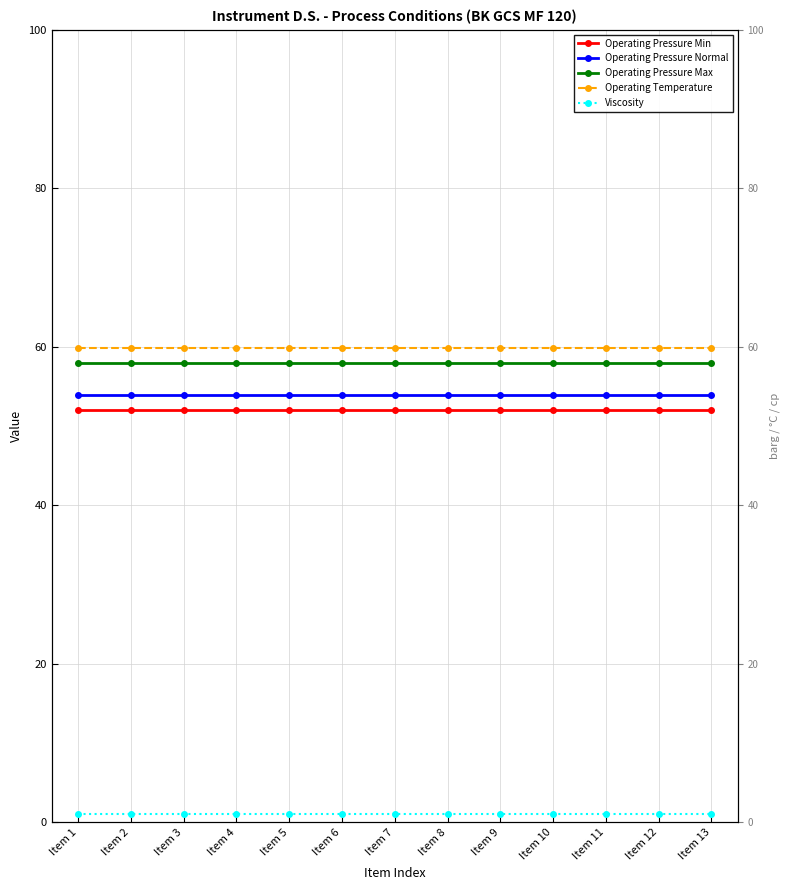

Reading left to right, list all the values displayed in this chart.

Operating Pressure Min: 52.0	52.0	52.0	52.0	52.0	52.0	52.0	52.0	52.0	52.0	52.0	52.0	52.0
Operating Pressure Normal: 53.9	53.9	53.9	53.9	53.9	53.9	53.9	53.9	53.9	53.9	53.9	53.9	53.9
Operating Pressure Max: 58.0	58.0	58.0	58.0	58.0	58.0	58.0	58.0	58.0	58.0	58.0	58.0	58.0
Operating Temperature: 59.9	59.9	59.9	59.9	59.9	59.9	59.9	59.9	59.9	59.9	59.9	59.9	59.9
Viscosity: 1.0	1.0	1.0	1.0	1.0	1.0	1.0	1.0	1.0	1.0	1.0	1.0	1.0